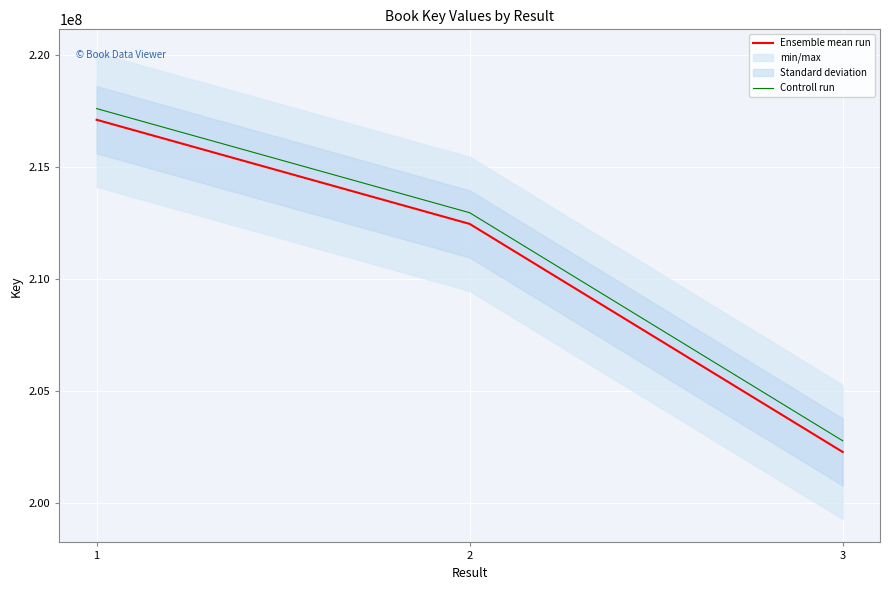

What is the total value across all series at 1?

434734494